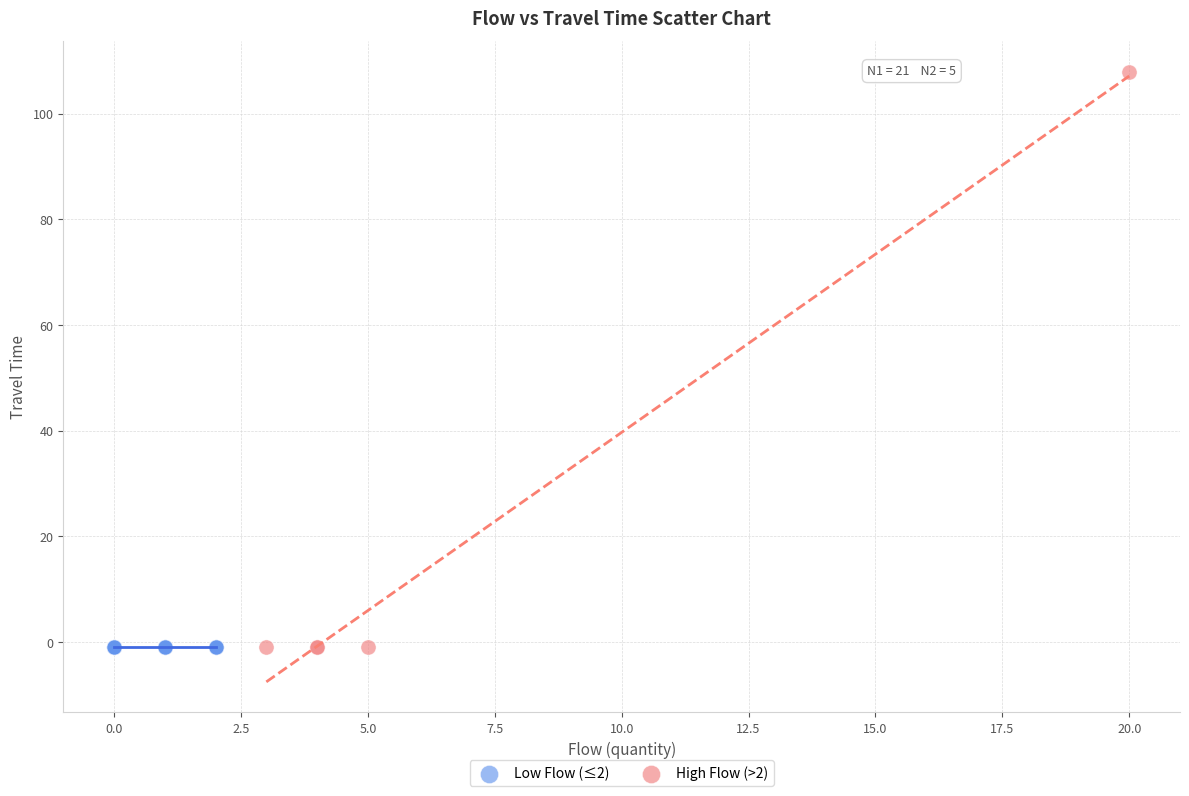

Which series reaches the maximum Y coordinate?

High Flow (>2)